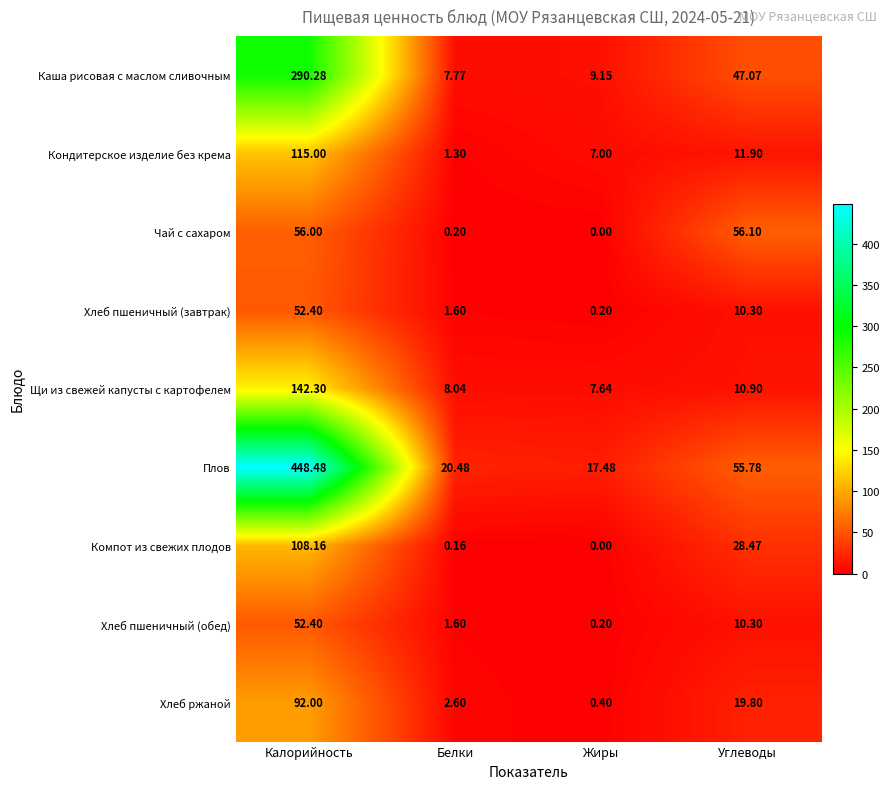

At which category does the chart reach its peak across all series?

Калорийность